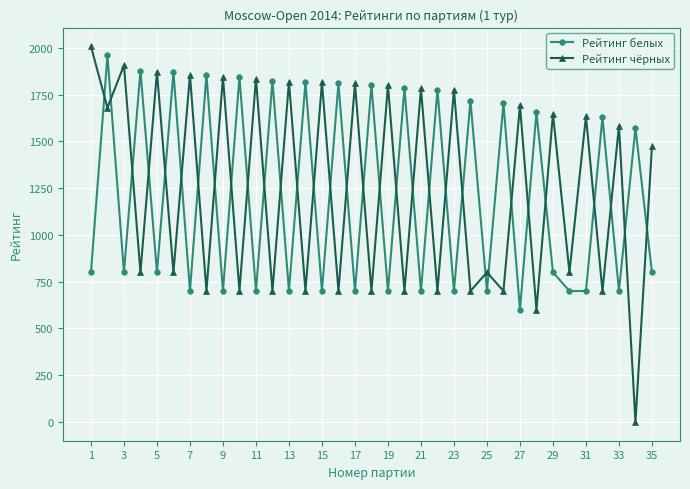

Which series has the widest spread of values?

Рейтинг чёрных